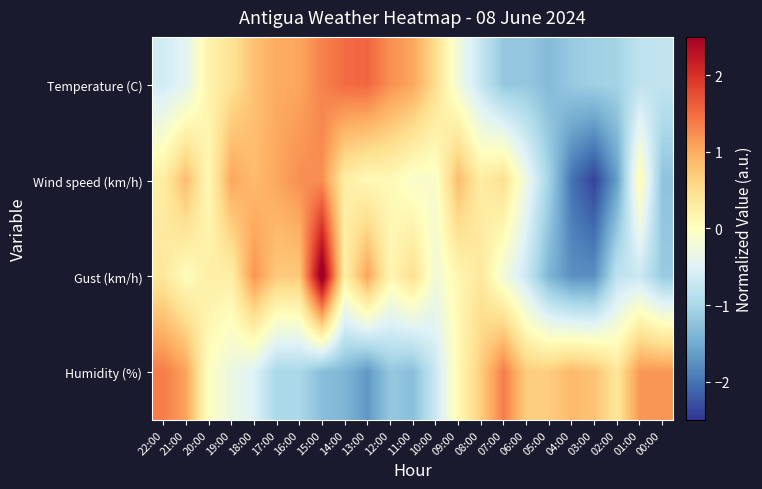

Reading left to right, extract all data points from this chart.

Temperature (C): 22:00=-0.6	21:00=-0.4	20:00=0.2	19:00=0.4	18:00=0.8	17:00=1.0	16:00=1.0	15:00=1.3	14:00=1.5	13:00=1.5	12:00=1.2	11:00=1.0	10:00=0.5	09:00=-0.2	08:00=-0.7	07:00=-1.2	06:00=-1.2	05:00=-1.3	04:00=-1.2	03:00=-1.1	02:00=-1.1	01:00=-0.8	00:00=-0.8
Wind speed (km/h): 22:00=0.3	21:00=0.9	20:00=0.1	19:00=1.0	18:00=0.9	17:00=1.0	16:00=1.2	15:00=1.2	14:00=0.3	13:00=0.1	12:00=0.1	11:00=-0.1	10:00=-0.1	09:00=0.9	08:00=0.3	07:00=0.5	06:00=-0.3	05:00=-1.1	04:00=-2.0	03:00=-2.4	02:00=-1.6	01:00=0.1	00:00=-1.2
Gust (km/h): 22:00=0.4	21:00=0.0	20:00=0.3	19:00=0.3	18:00=1.2	17:00=0.7	16:00=0.7	15:00=2.7	14:00=0.3	13:00=1.1	12:00=0.1	11:00=0.5	10:00=-0.2	09:00=0.1	08:00=0.4	07:00=-0.2	06:00=-0.7	05:00=-1.4	04:00=-1.8	03:00=-1.8	02:00=-0.8	01:00=-0.7	00:00=-1.2
Humidity (%): 22:00=1.4	21:00=1.1	20:00=-0.0	19:00=-0.3	18:00=-0.5	17:00=-1.0	16:00=-1.0	15:00=-1.3	14:00=-1.4	13:00=-1.7	12:00=-1.2	11:00=-1.3	10:00=-0.7	09:00=0.1	08:00=0.7	07:00=1.4	06:00=0.7	05:00=0.7	04:00=0.9	03:00=0.8	02:00=0.4	01:00=1.2	00:00=1.2